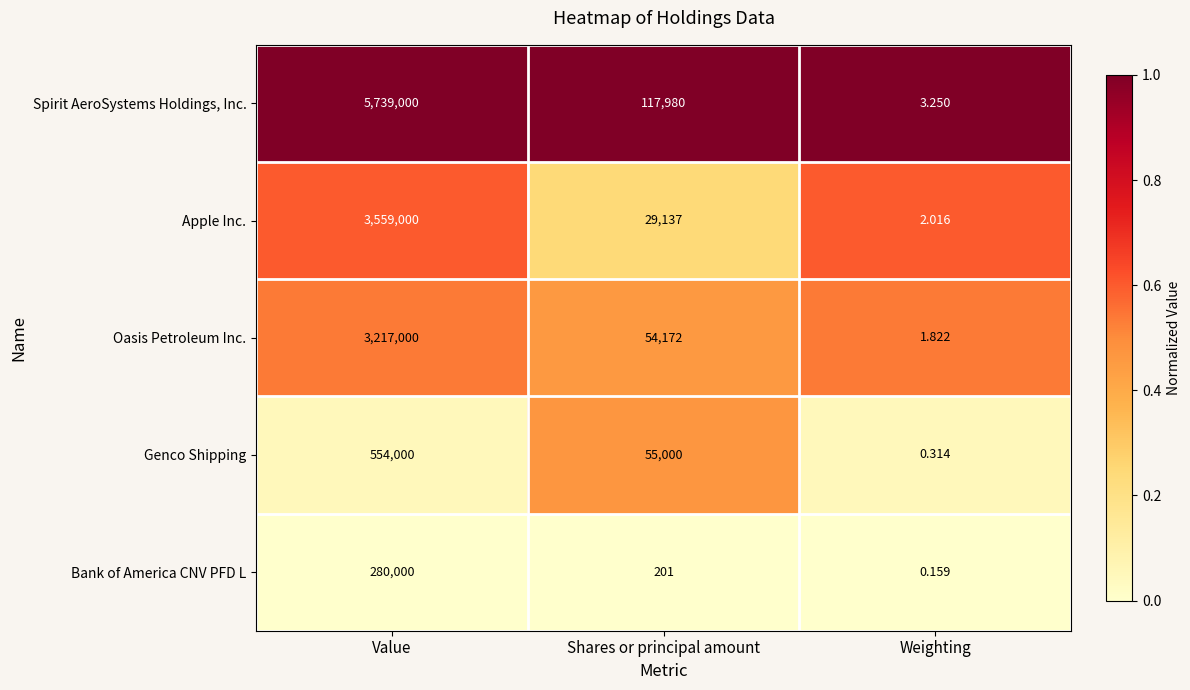

At which category is the sum across all series the highest?

Value